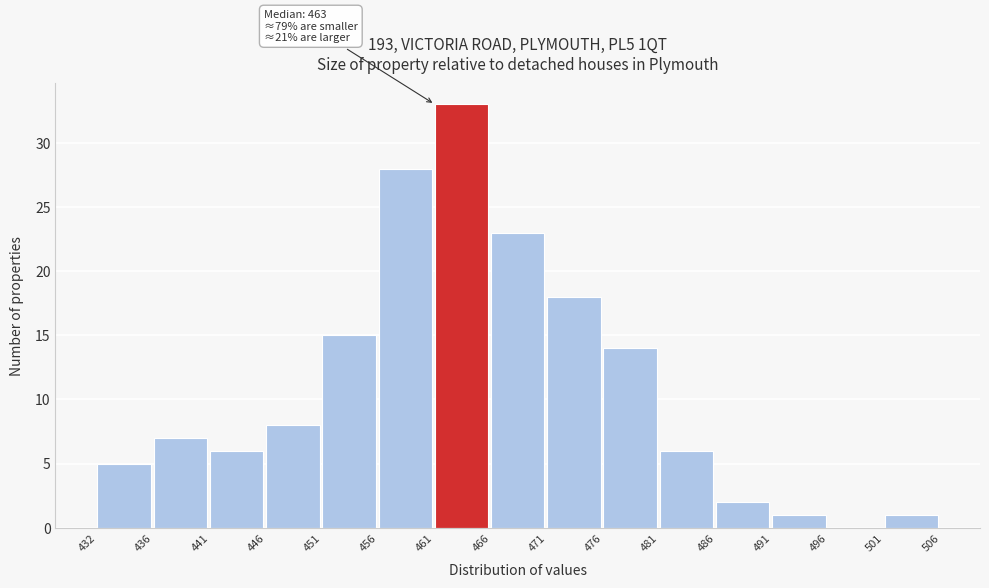

Reading left to right, what are all the values shown in this chart?

432=5	436=7	441=6	446=8	451=15	456=28	461=33	466=23	471=18	476=14	481=6	486=2	491=1	496=0	501=1